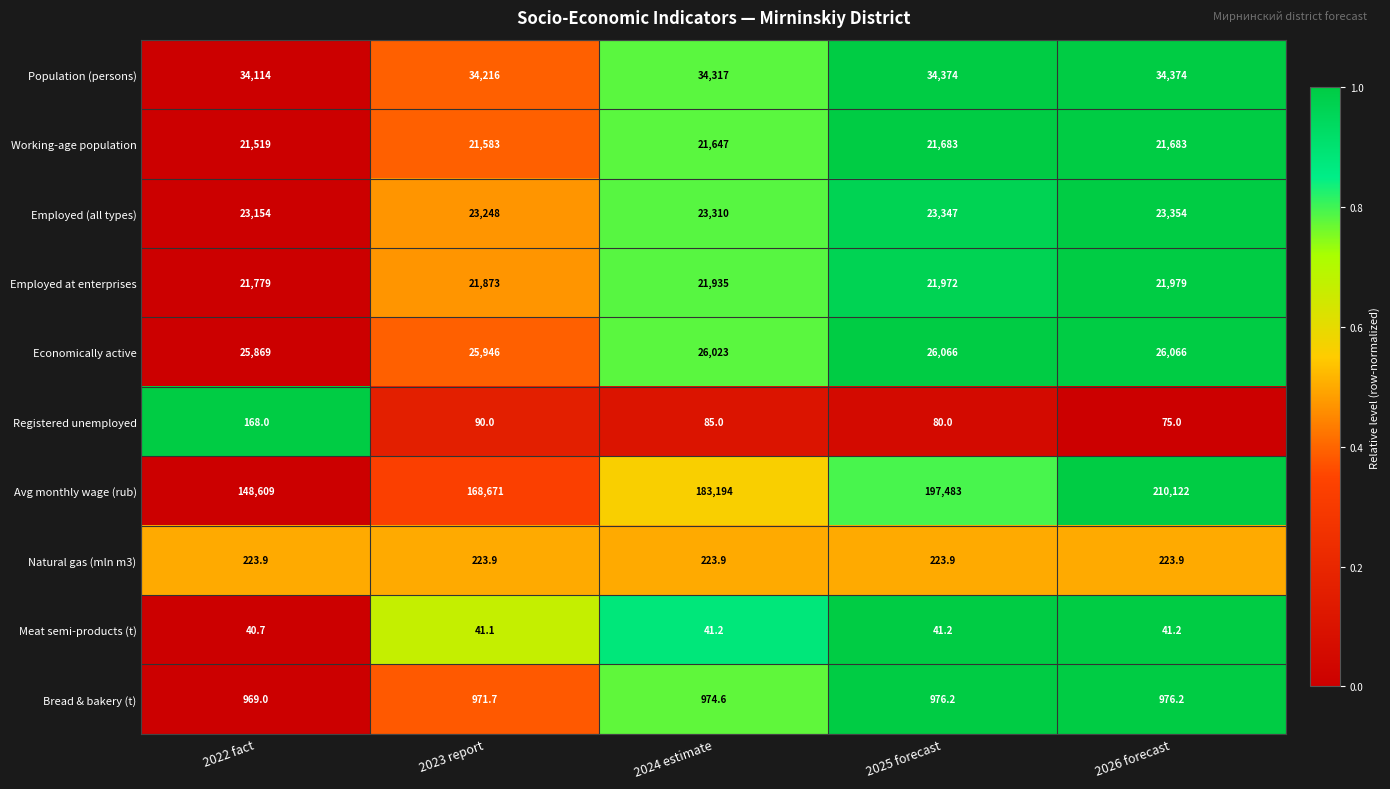

Rank the series at 2022 fact from highest to lowest value.

Avg monthly wage (rub), Population (persons), Economically active, Employed (all types), Employed at enterprises, Working-age population, Bread & bakery (t), Natural gas (mln m3), Registered unemployed, Meat semi-products (t)